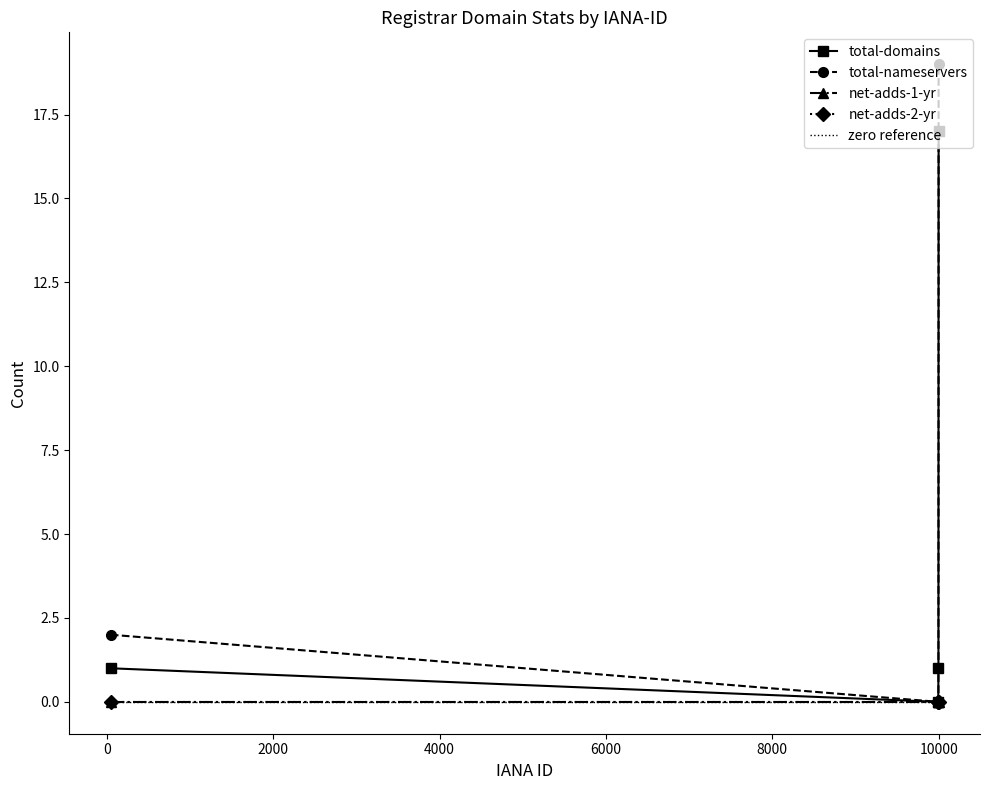

What are all the series names shown in the legend?

total-domains, total-nameservers, net-adds-1-yr, net-adds-2-yr